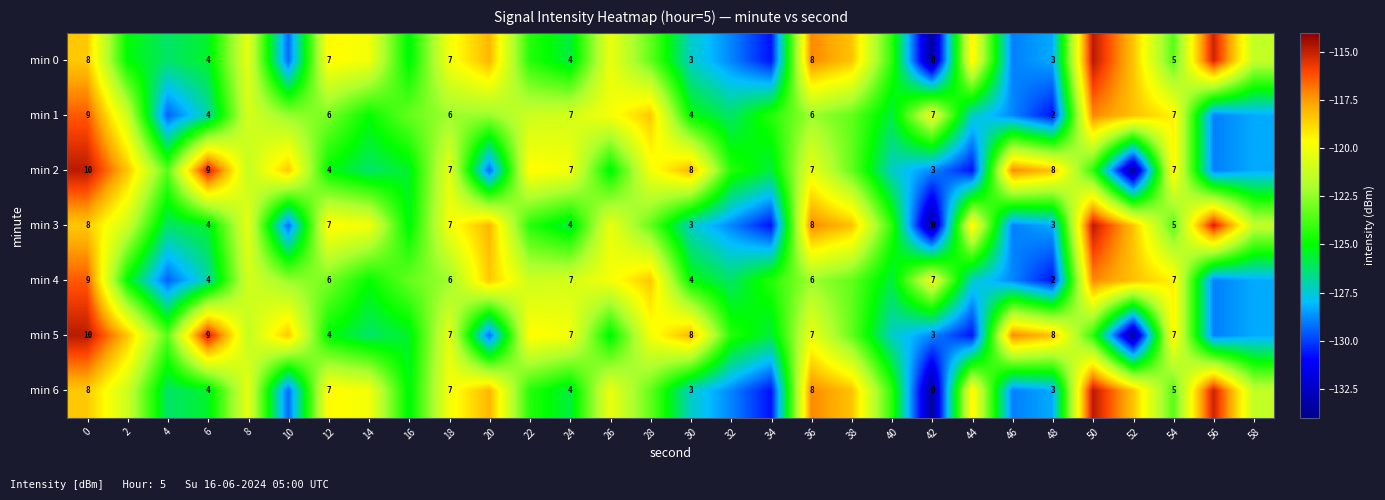

Which series has the largest total across all categories?

min 3